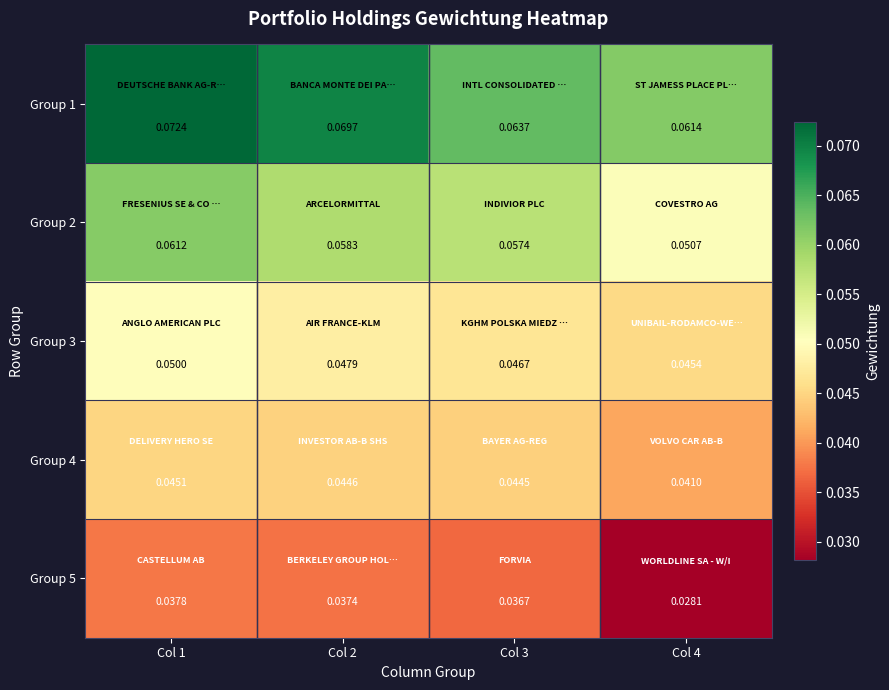

At which category is the sum across all series the highest?

Col 1